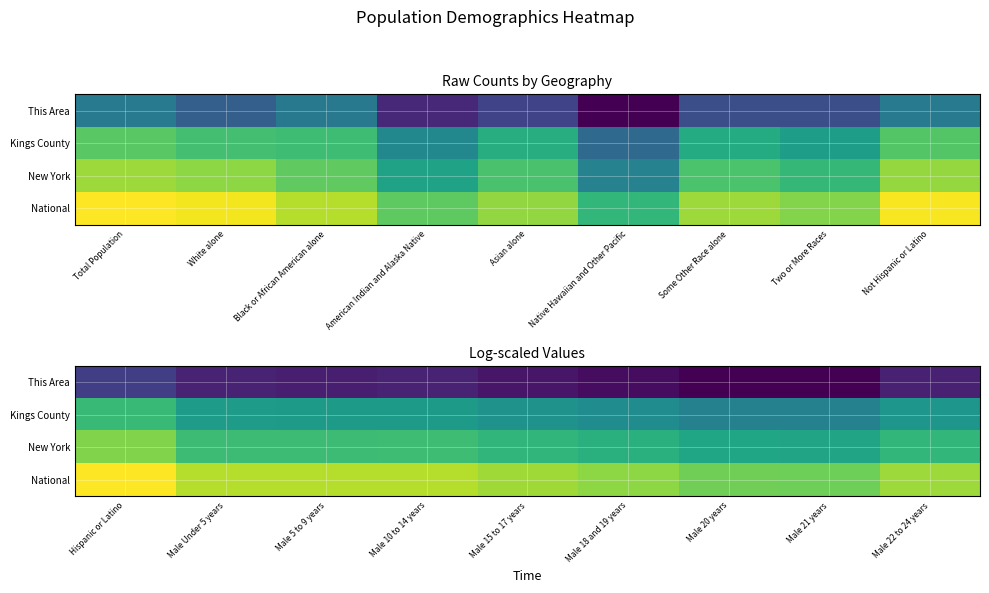

At Male 20 years, list the series in order from largest to smallest.

National, New York, Kings County, This Area